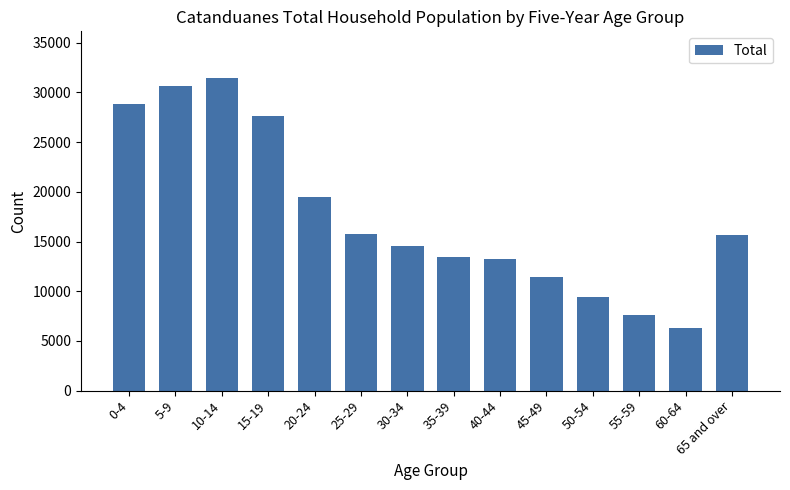

What is the difference between the maximum and minimum values?

25080